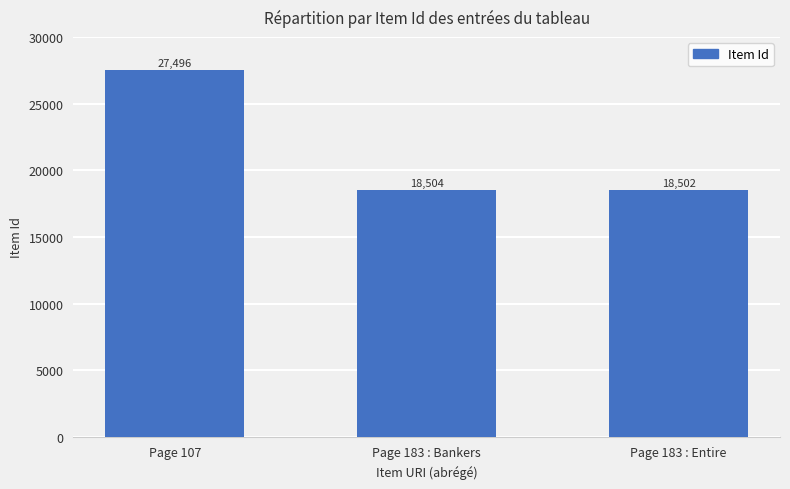

Reading left to right, list all the values displayed in this chart.

Page 107=27496	Page 183 : Bankers=18504	Page 183 : Entire=18502